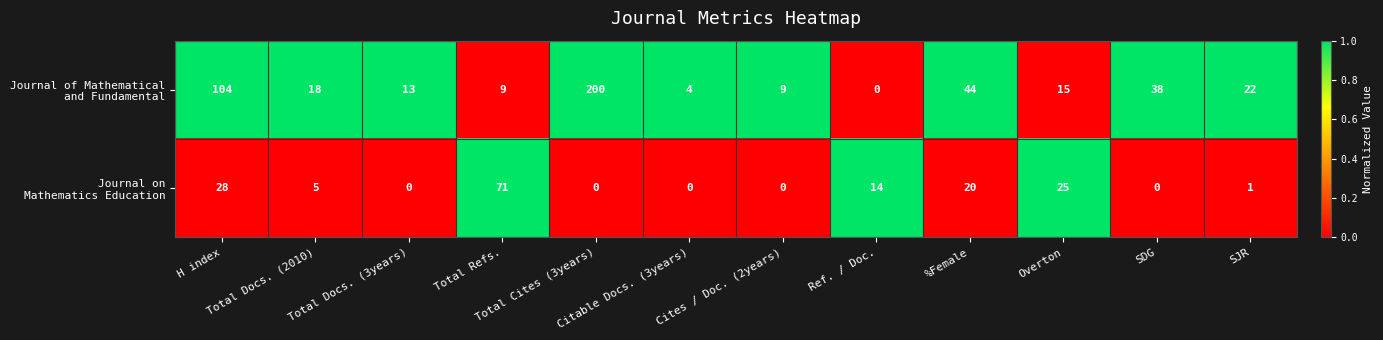

What is the maximum value shown in the chart?

200